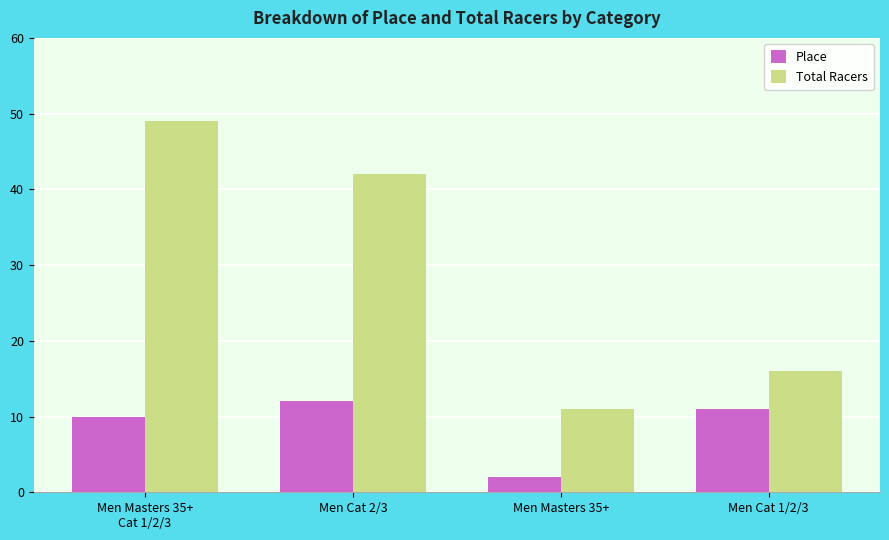

How many series are shown in this chart?

2